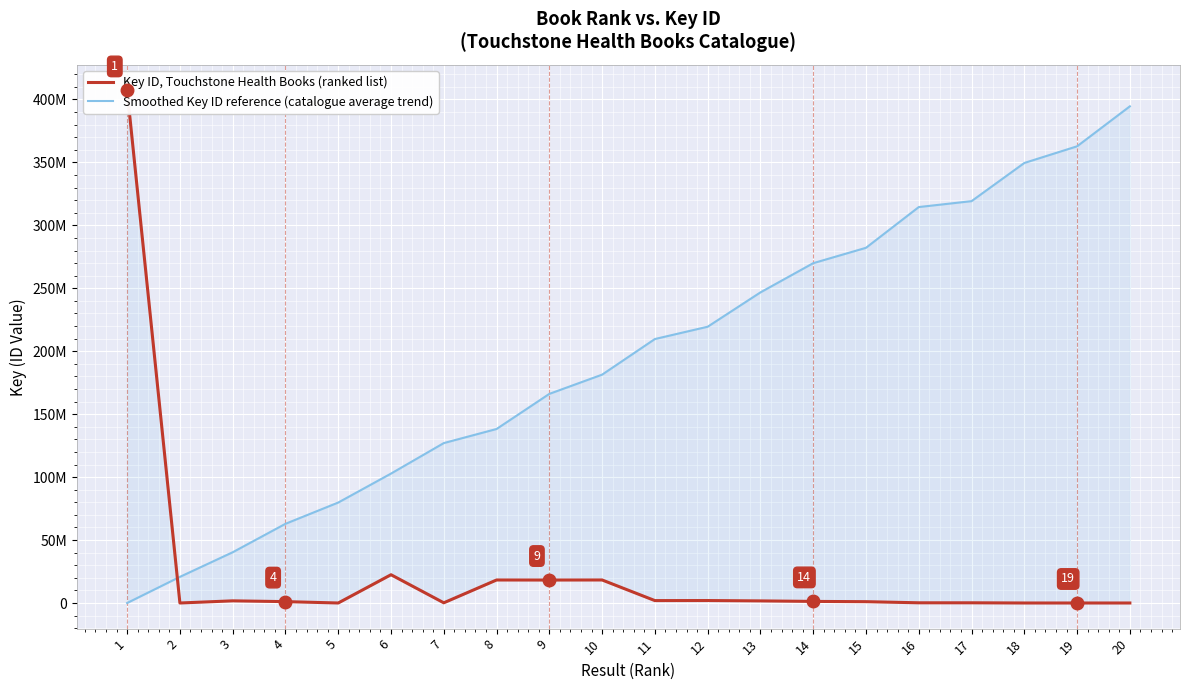

What are all the series names shown in the legend?

Key ID, Touchstone Health Books (ranked list), Smoothed Key ID reference (catalogue average trend)